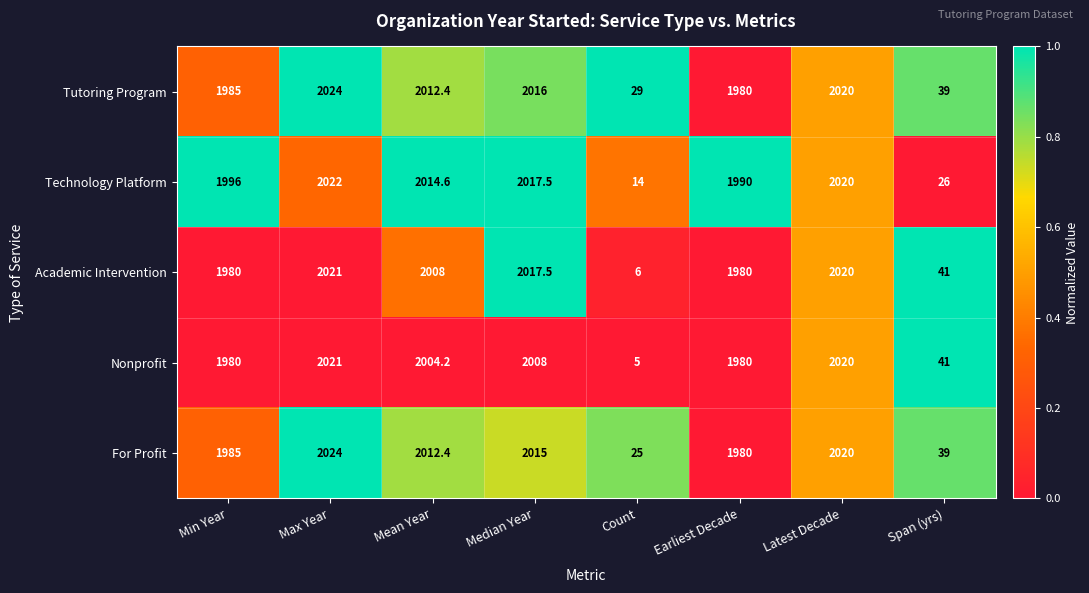

True or false: For Profit has a value of 2636.0 at Latest Decade.

False